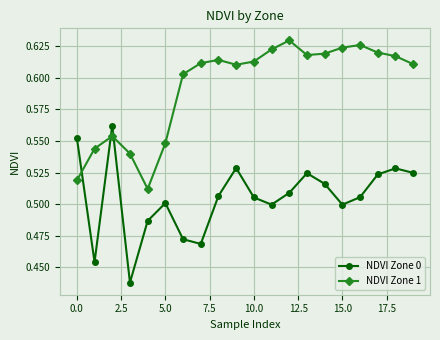

What is the difference between the second highest and second lowest values in the NDVI Zone 0 series?

0.1